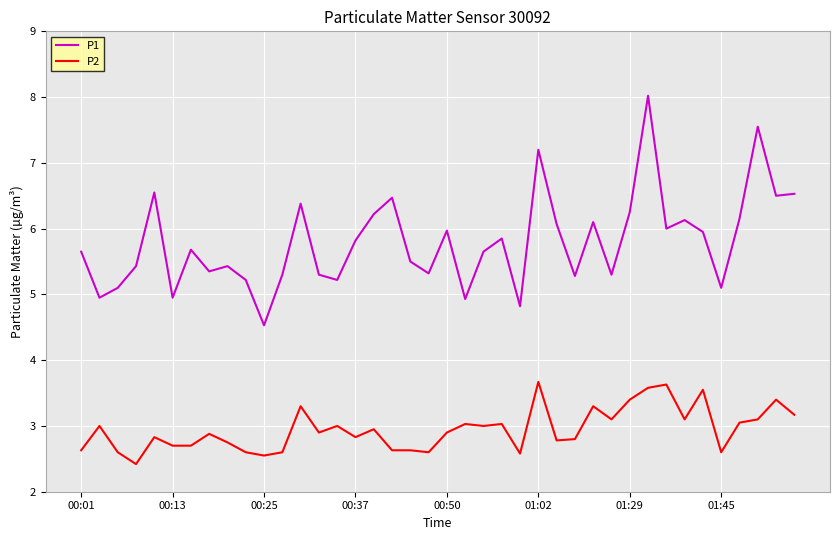

Which series has the widest spread of values?

P1